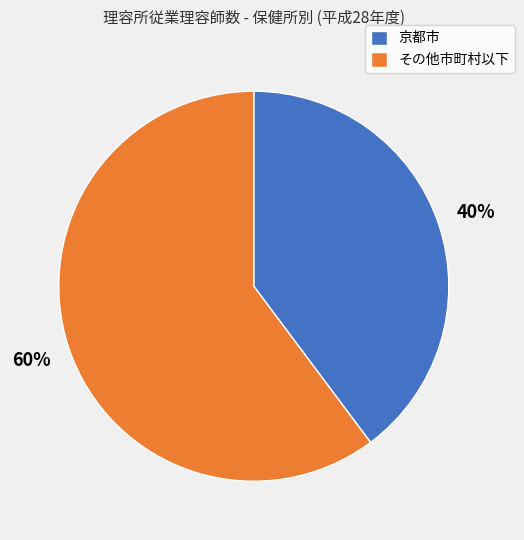

Does any single category account for the majority?

Yes